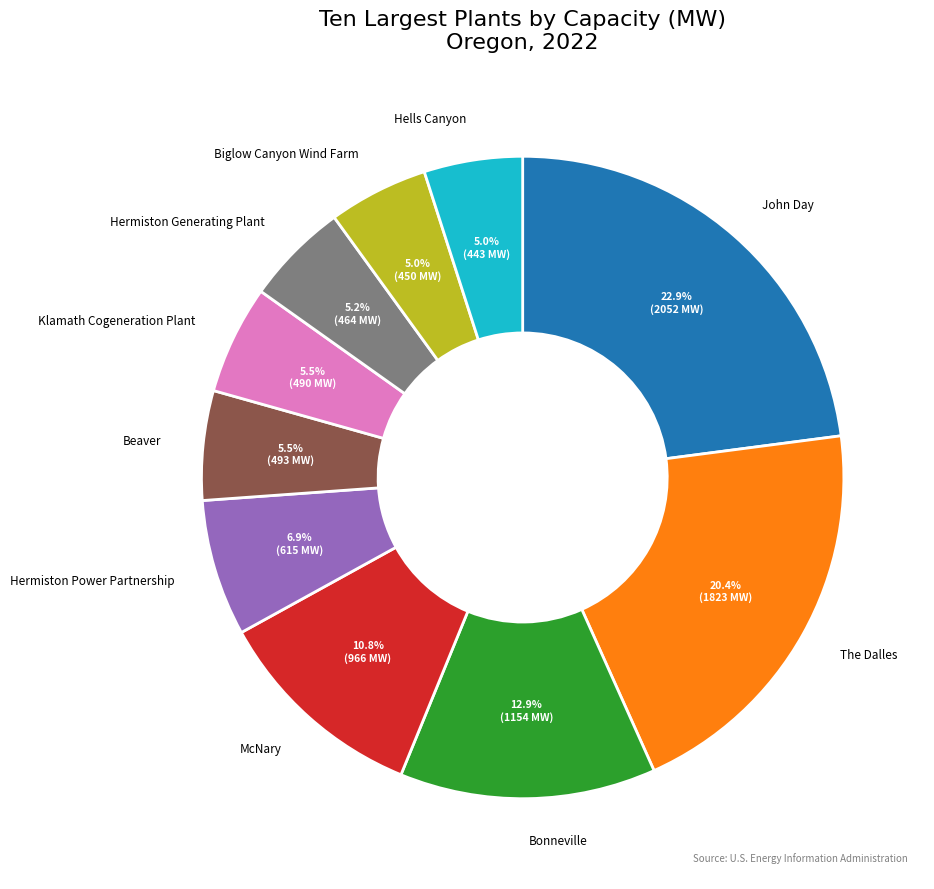

Approximately how many times larger is the value at Bonneville compared to The Dalles?

0.6